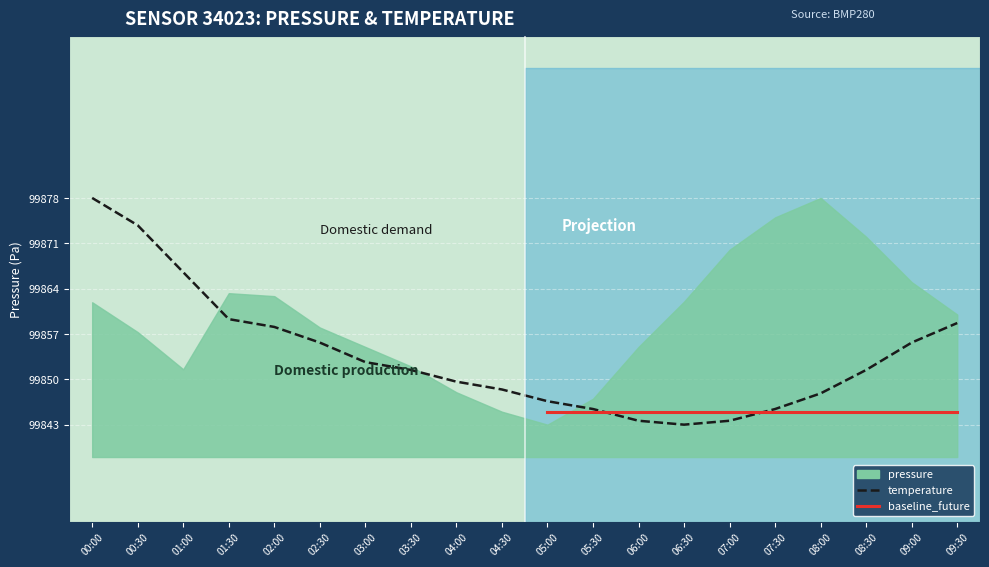

What is the average value?

99853.7